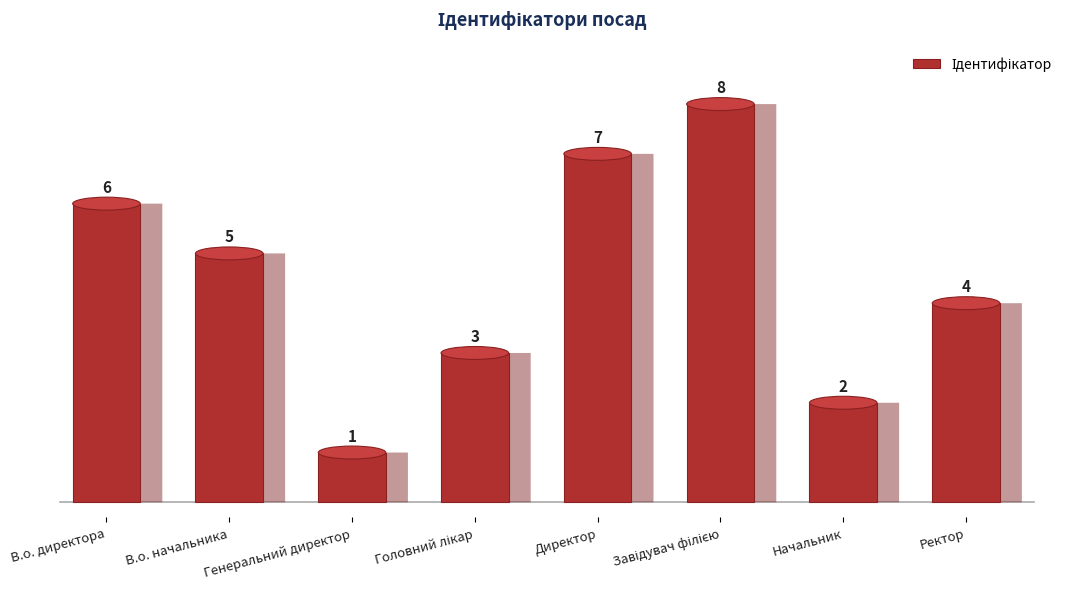

What value does the data have at Головний лікар?

3